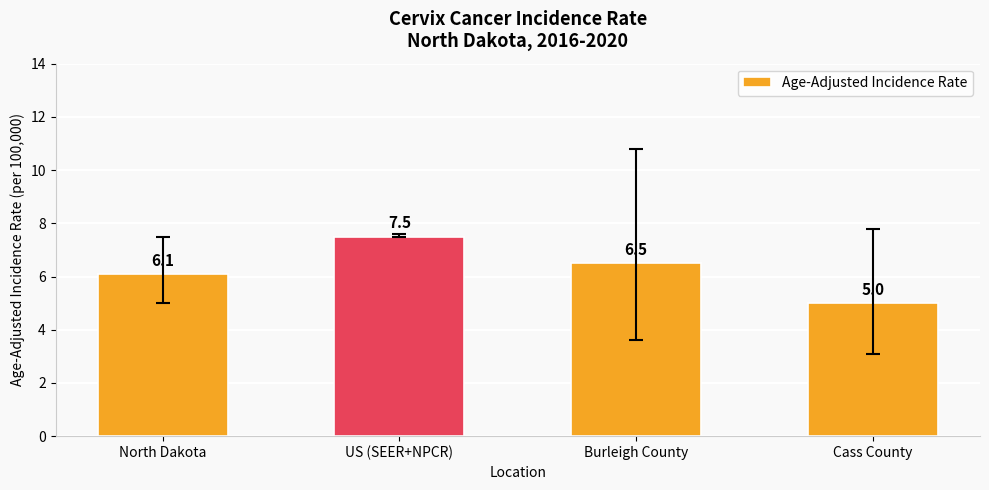

Which label corresponds to the smallest value in the chart?

Cass County